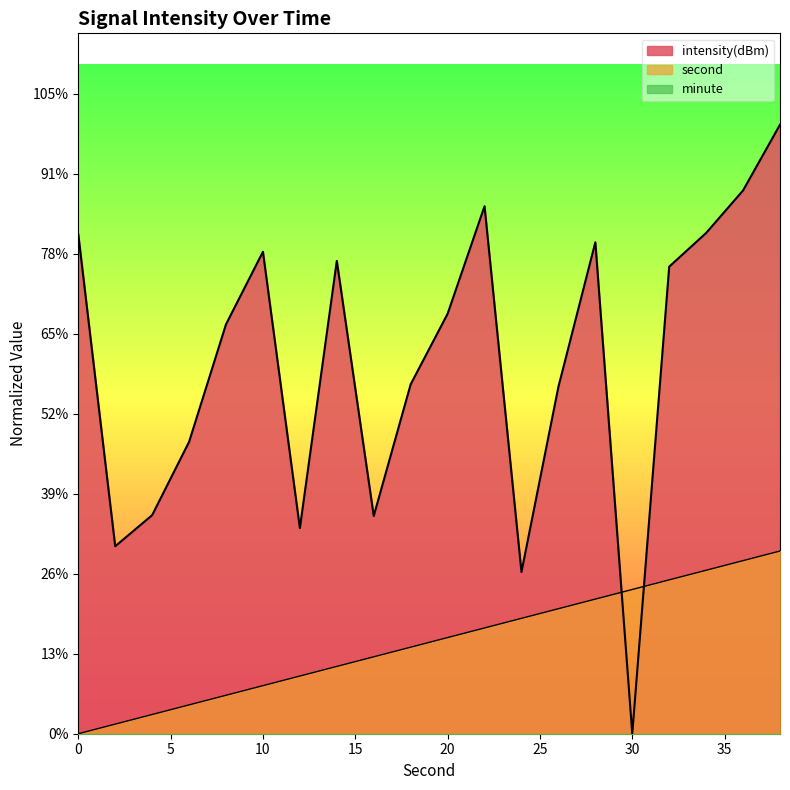

Does the chart display data point markers on the line(s)?

No